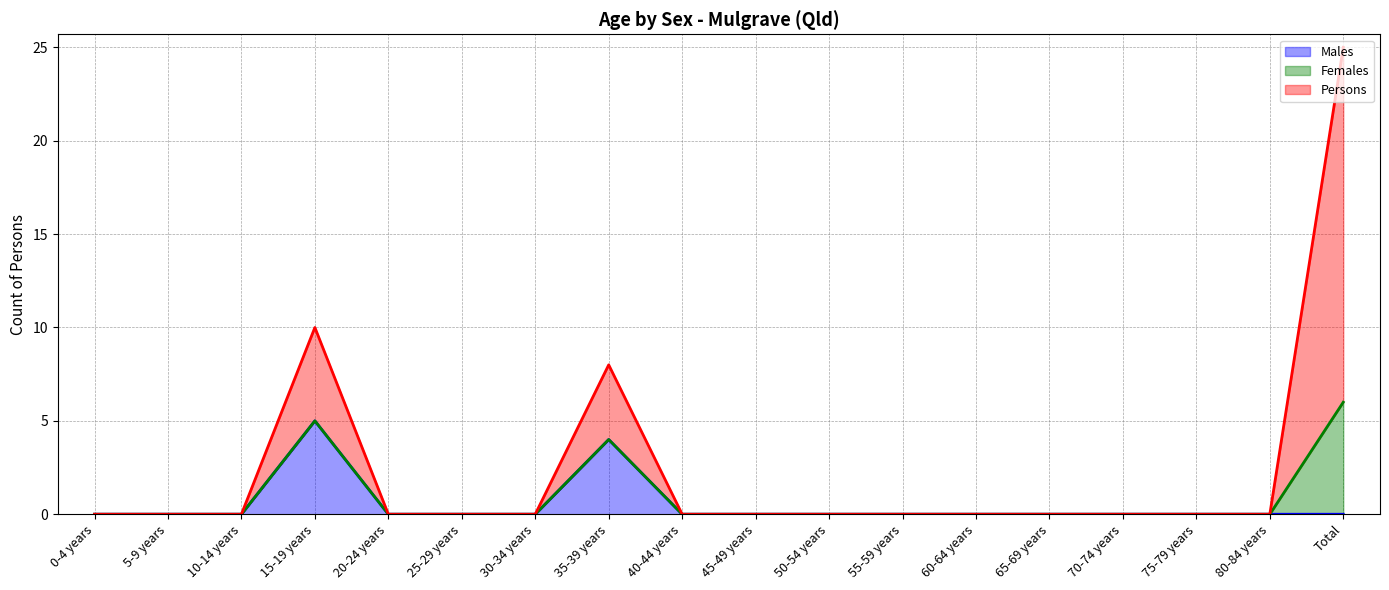

How many lines are shown in the chart?

3